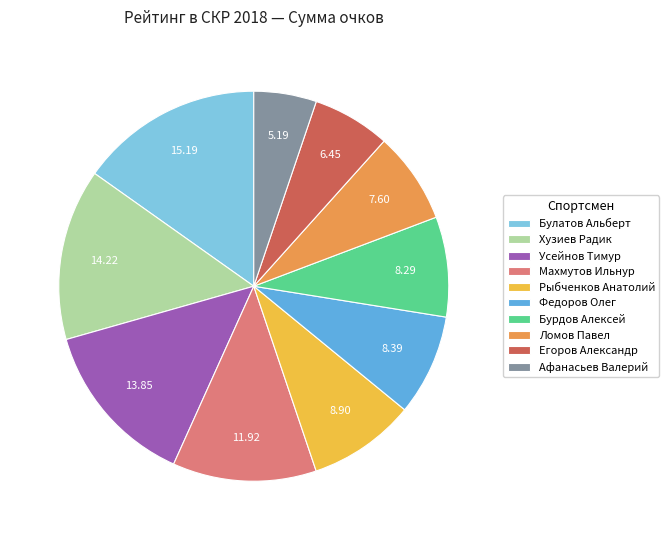

Which category has the biggest portion of the pie?

Булатов Альберт